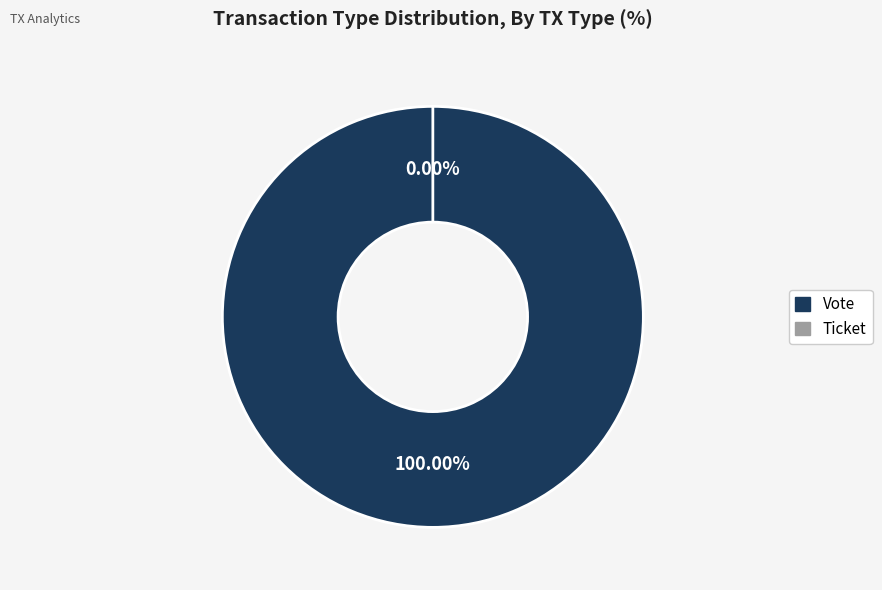

Is it true that Ticket is 0% of the pie?

True